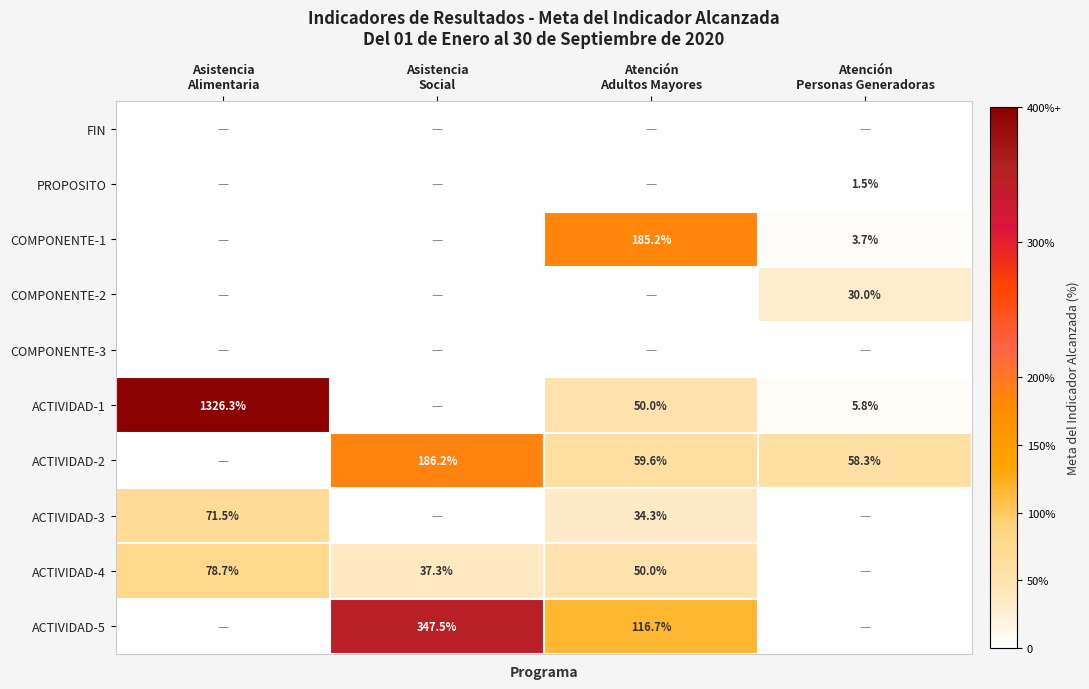

How many data points in ACTIVIDAD-5 are above 116?

2